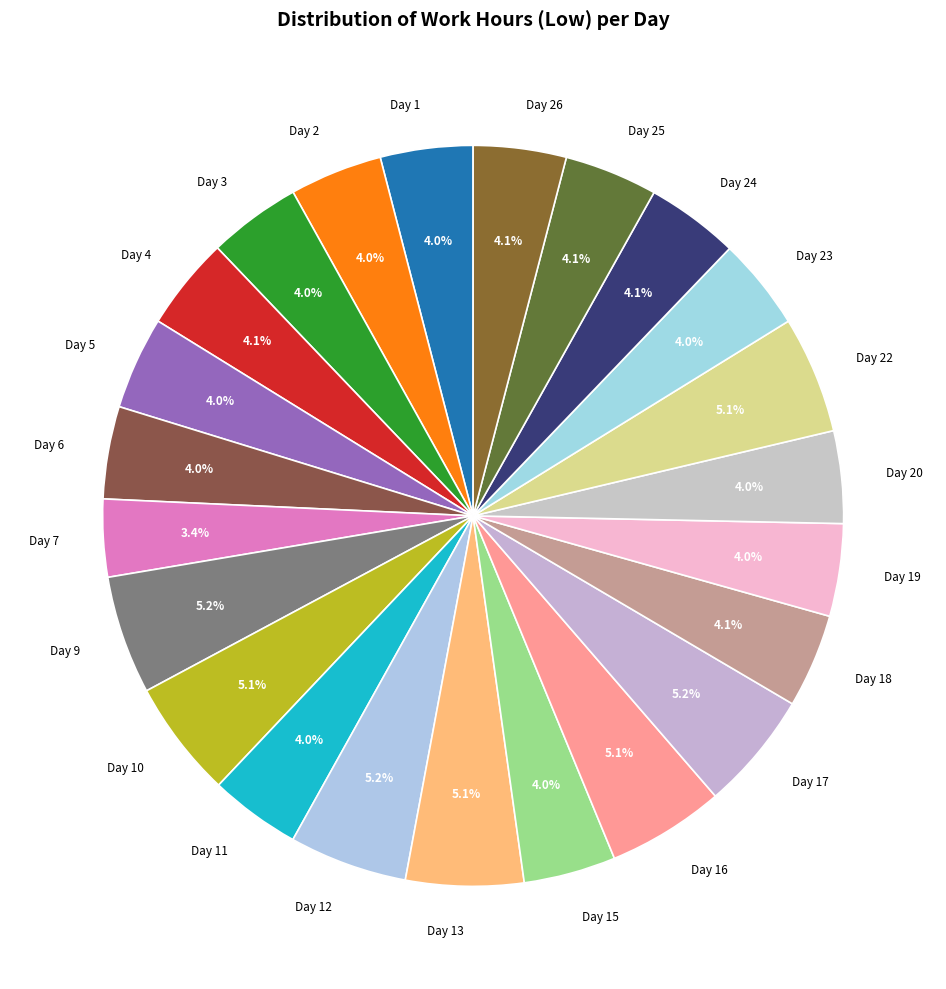

Does Day 26 account for over 50% of the chart?

No